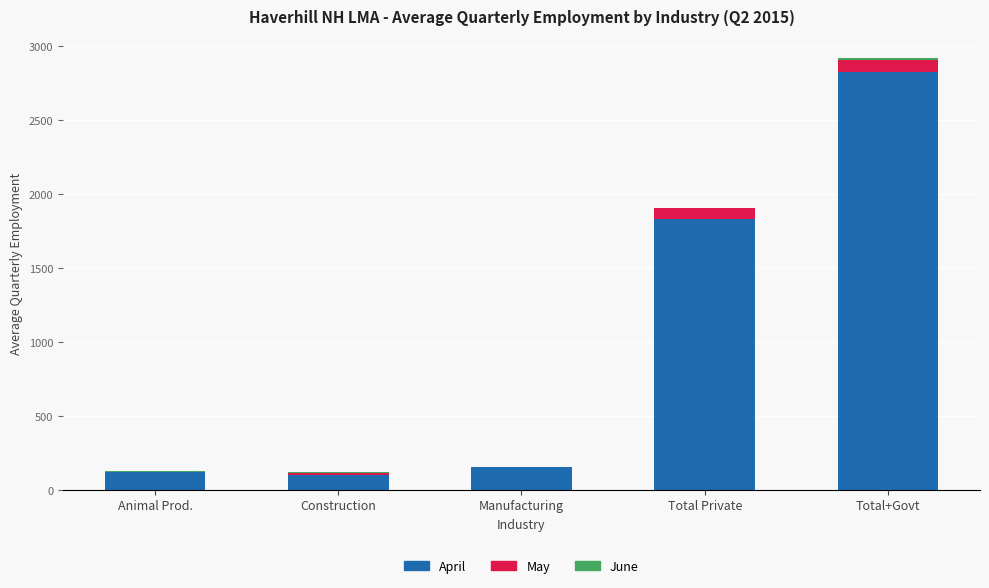

Read the April value at Animal Prod..

119